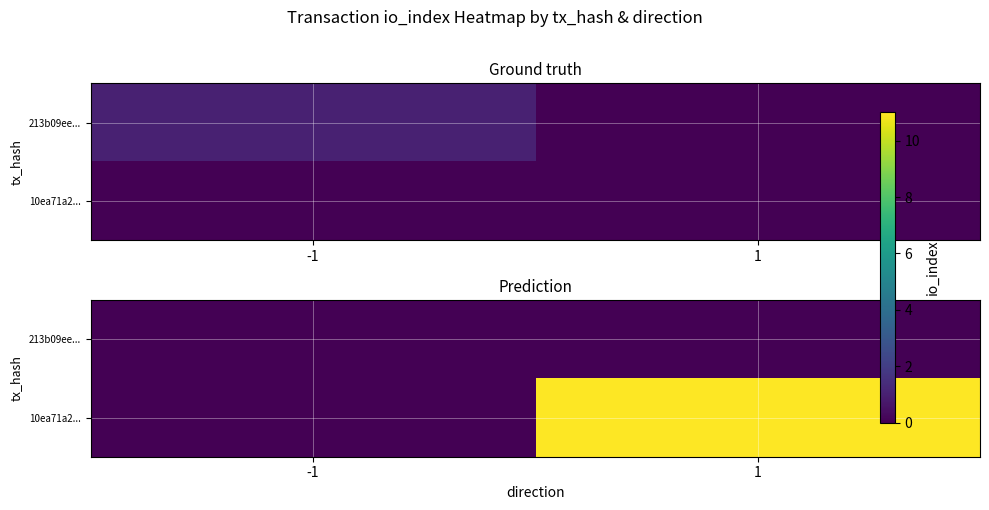

At 1, list the series in order from smallest to largest.

213b09ee..., 10ea71a2...